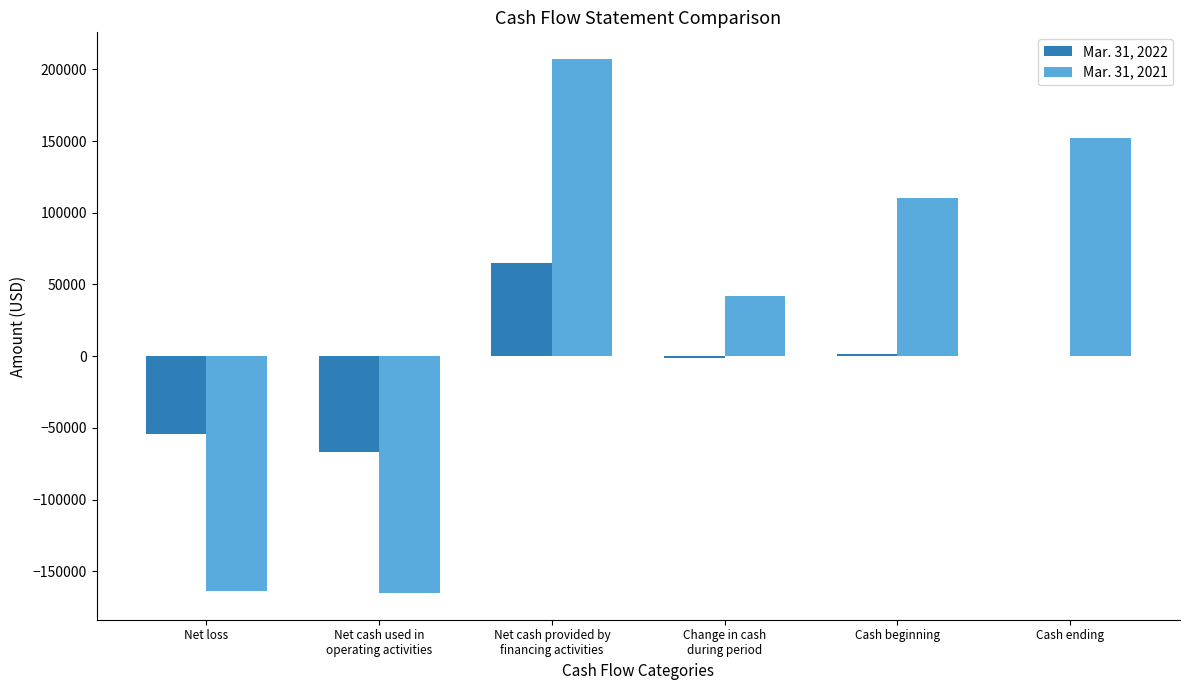

What is the sum of all Mar. 31, 2022 values?

-55213